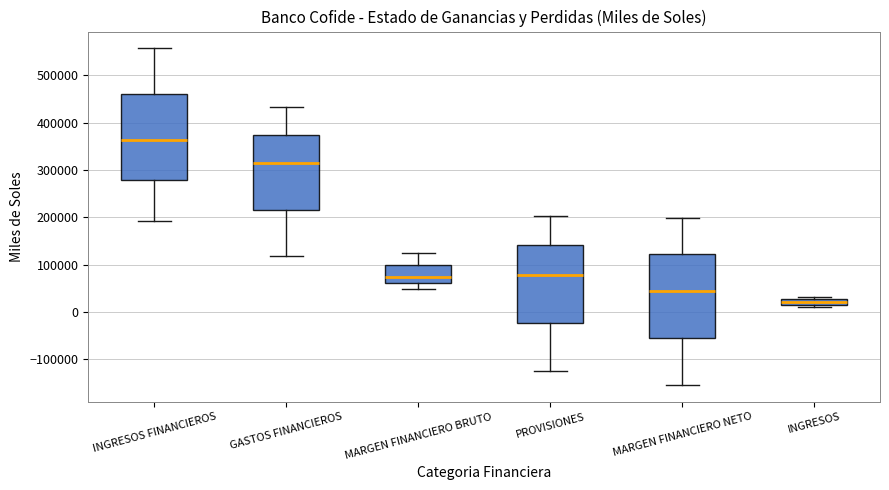

Which box's median line is the lowest?

INGRESOS